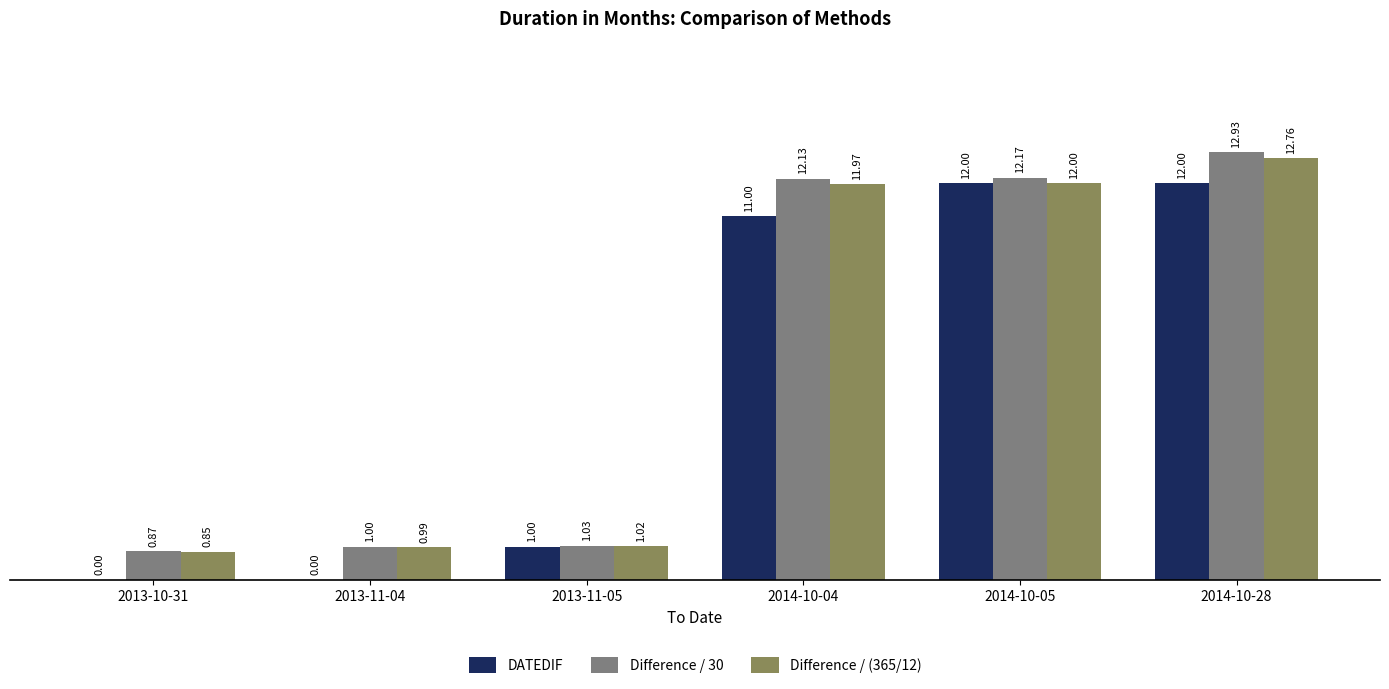

Which series has the largest total across all categories?

Difference / 30